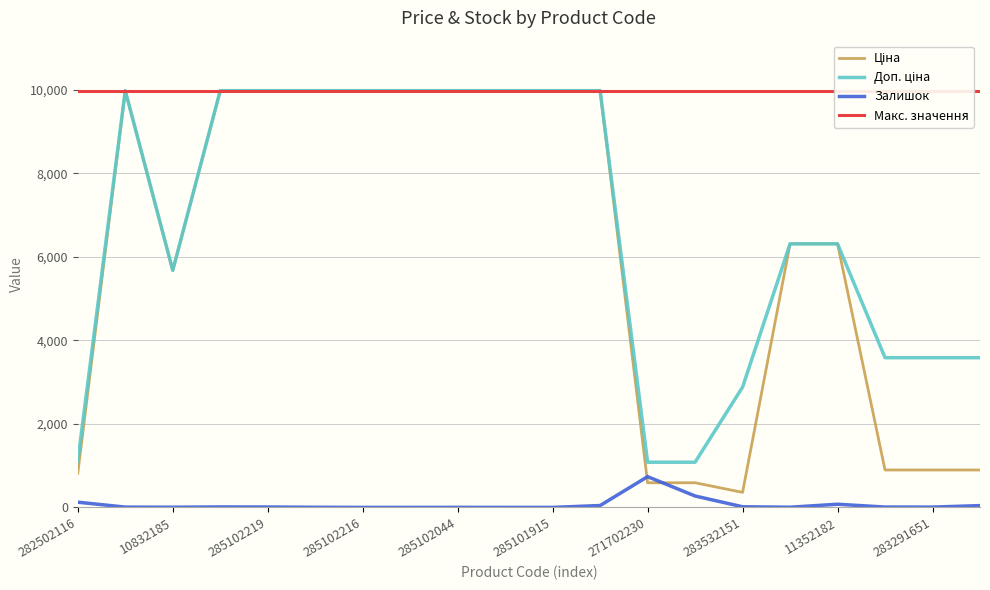

True or false: Залишок has more than 0 points higher than both neighbors.

True